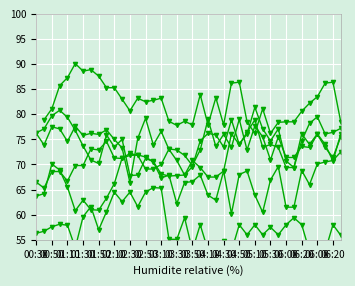

How many lines are shown in the chart?

5